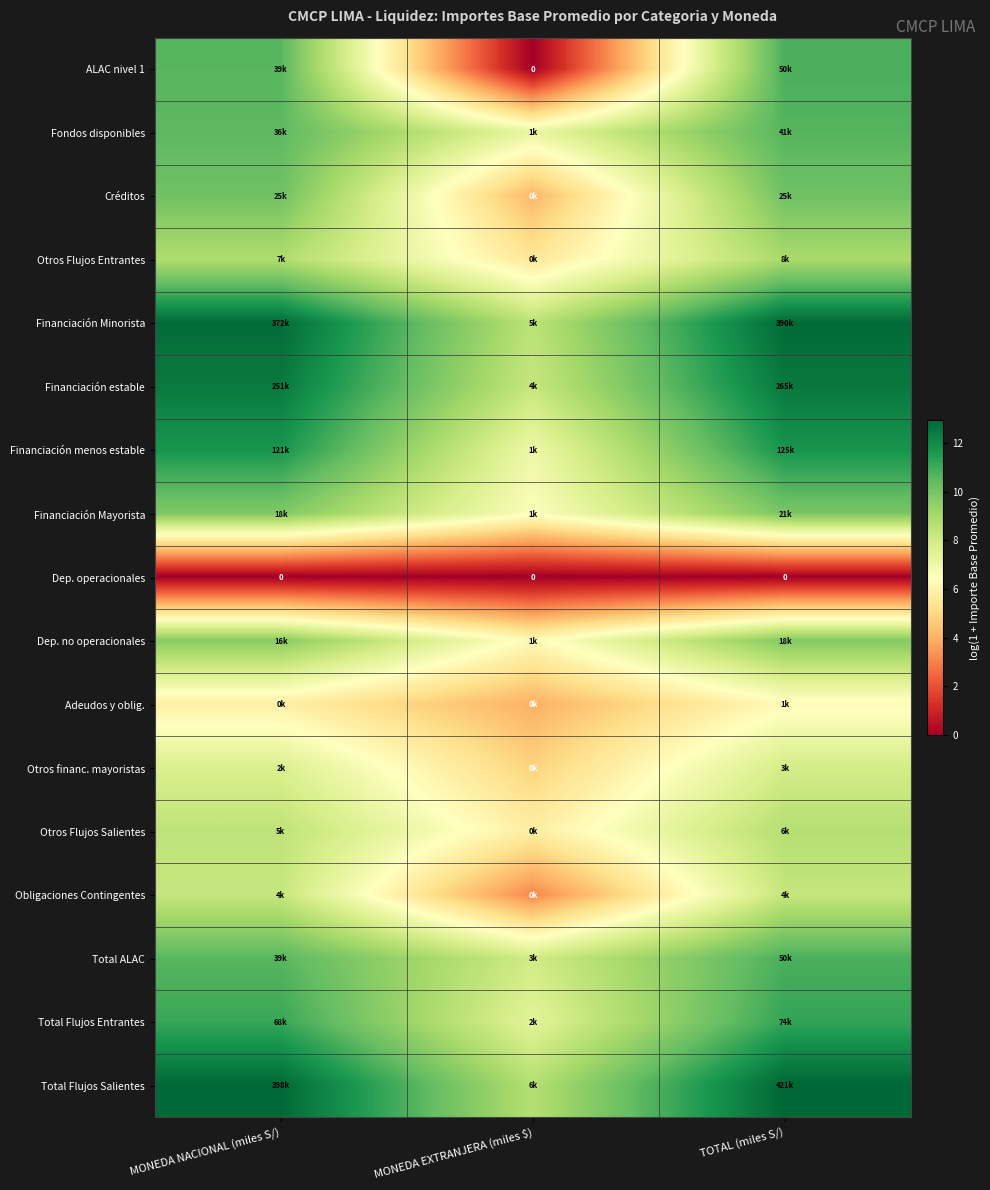

At which label is Otros Flujos Salientes closest to 7?

MONEDA EXTRANJERA (miles $)